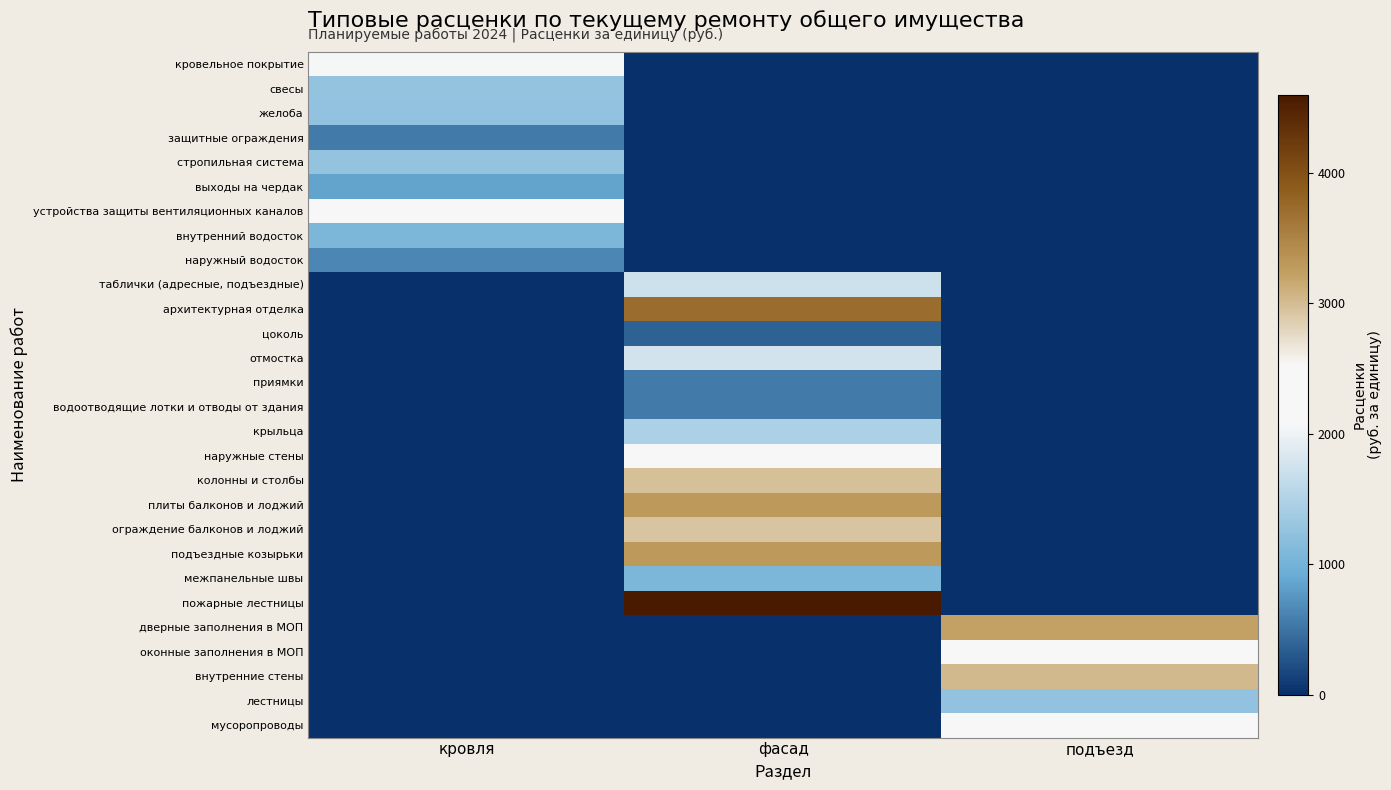

Which series changed the most between фасад and подъезд?

пожарные лестницы